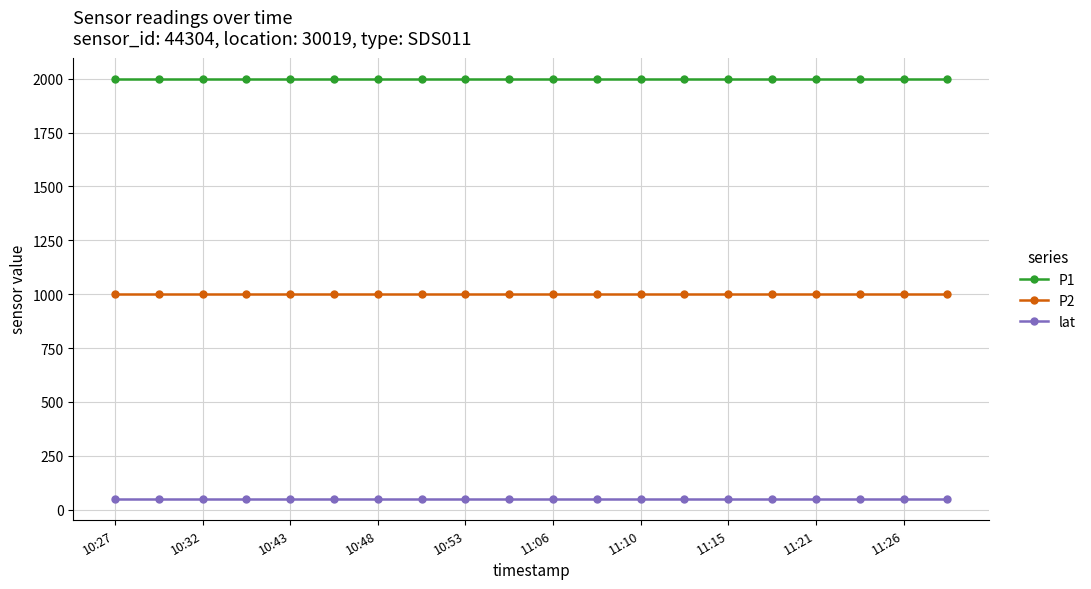

True or false: P1 and P2 cross at least once.

False